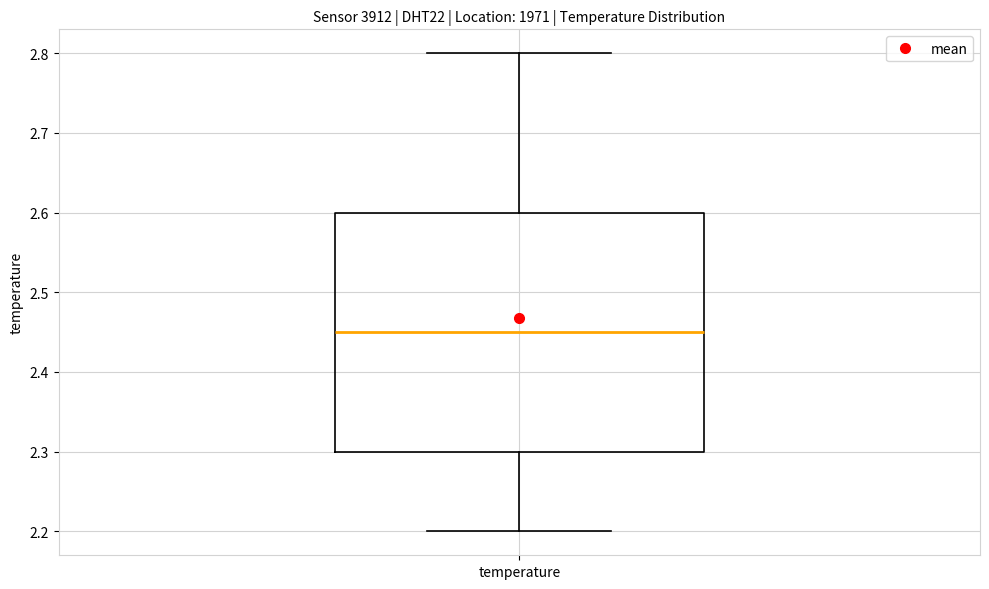

Where is the upper edge of the box for temperature on the y-axis? The values are not printed on the chart, so give them approximately, as read against the axis.

2.60